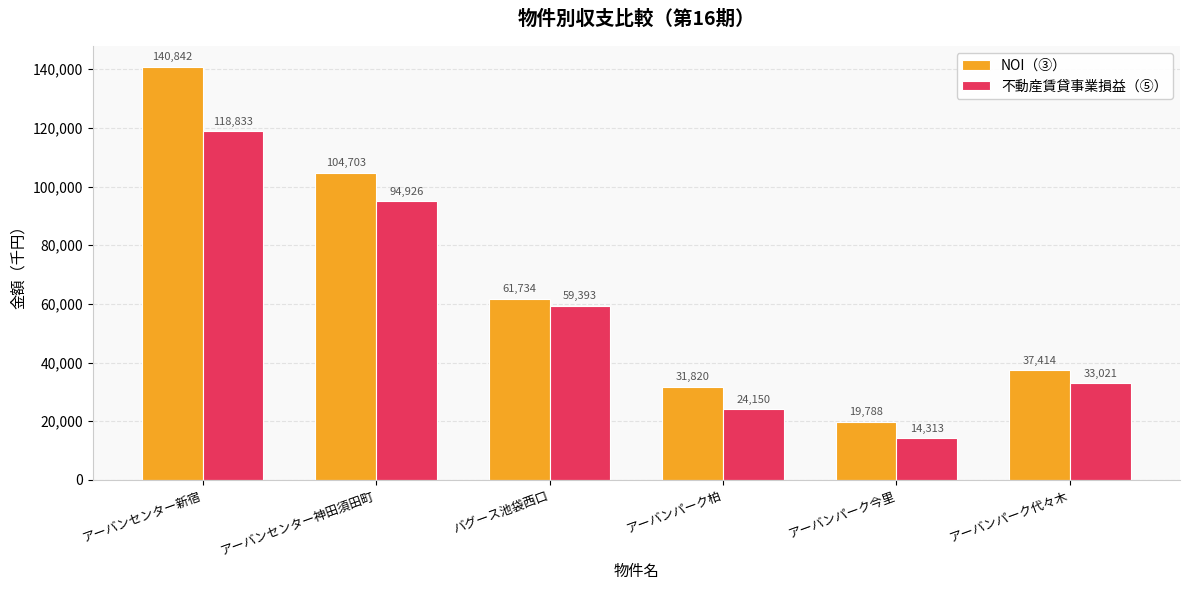

The value of NOI（③） at アーバンパーク柏 is 31820. True or false?

True